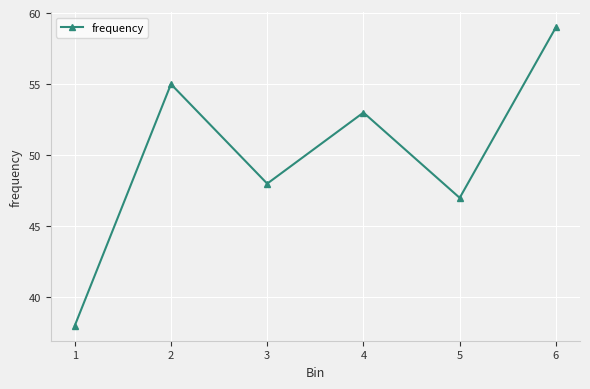

Between 1 and 3, which is larger?

3